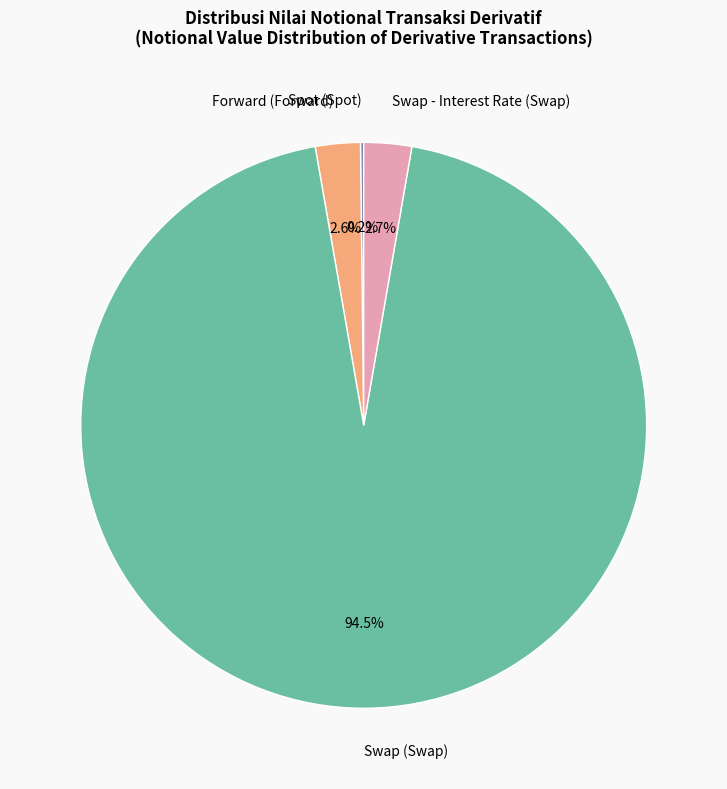

What is the majority slice?

Swap (Swap)